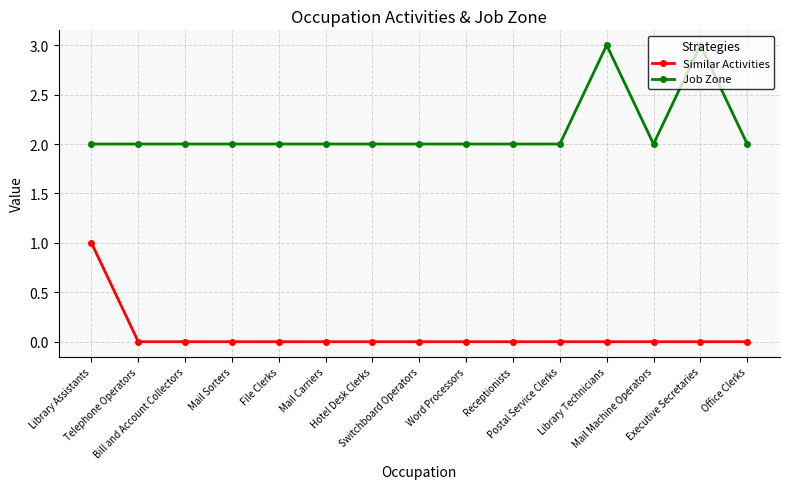

What are all the series names shown in the legend?

Similar Activities, Job Zone